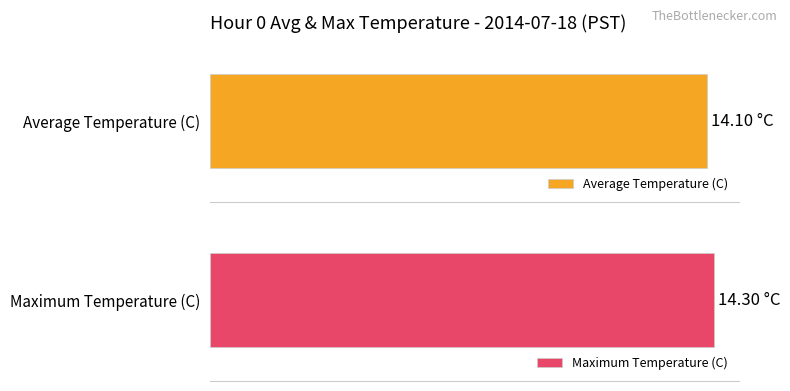

What is the difference between the highest and lowest values at 22?

0.2